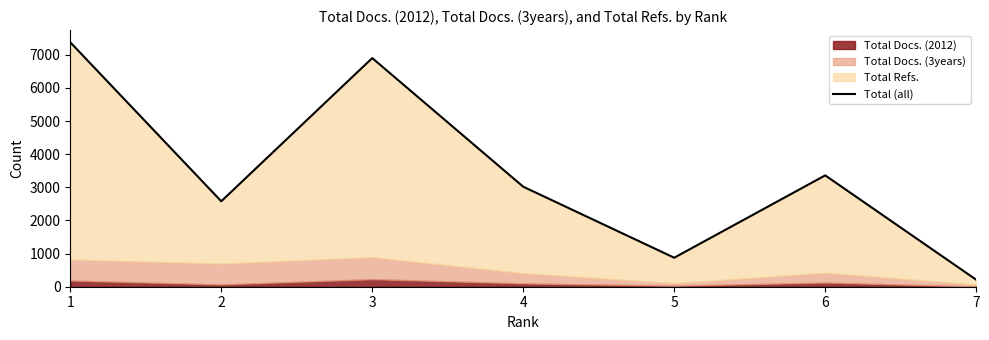

What is the sum of the values at 2 and 5?

3454